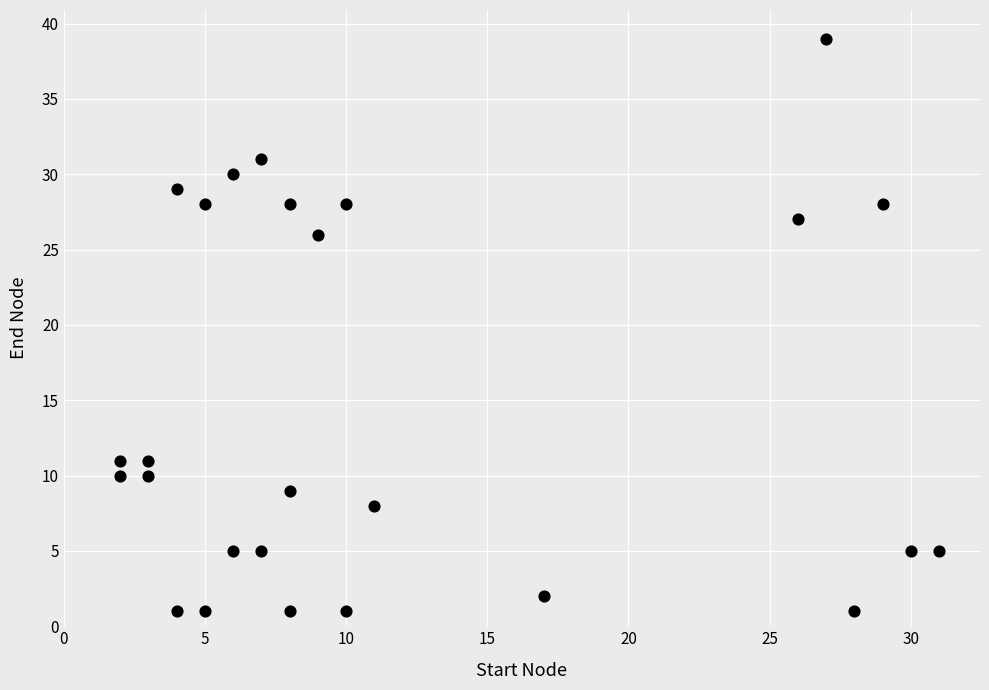

What is the range of Y values (max minus min)?

38